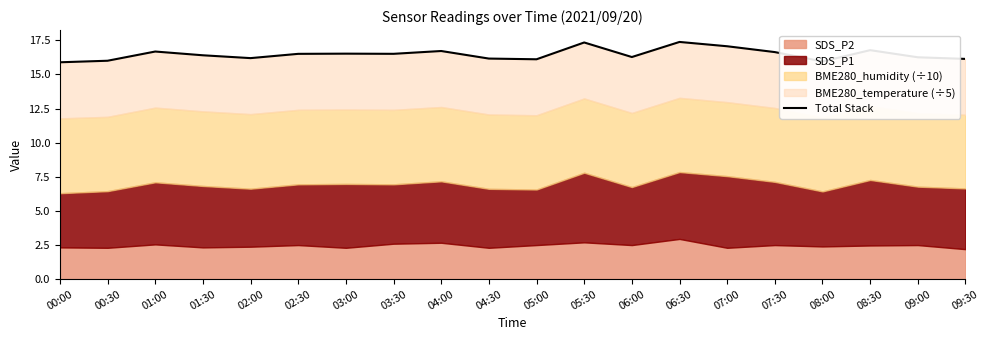

What is the label of the 1st point from the right?

09:30